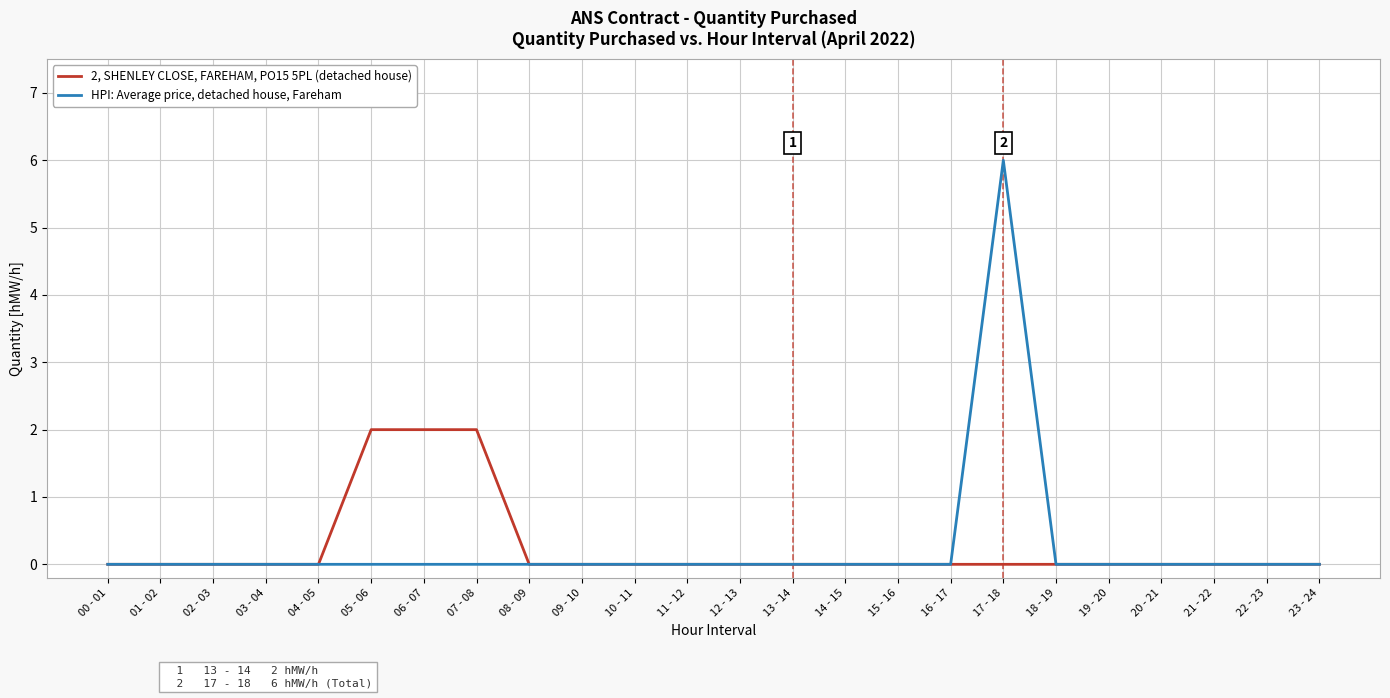

List the series in order of their peak value, lowest first.

2, SHENLEY CLOSE, FAREHAM, PO15 5PL (detached house), HPI: Average price, detached house, Fareham